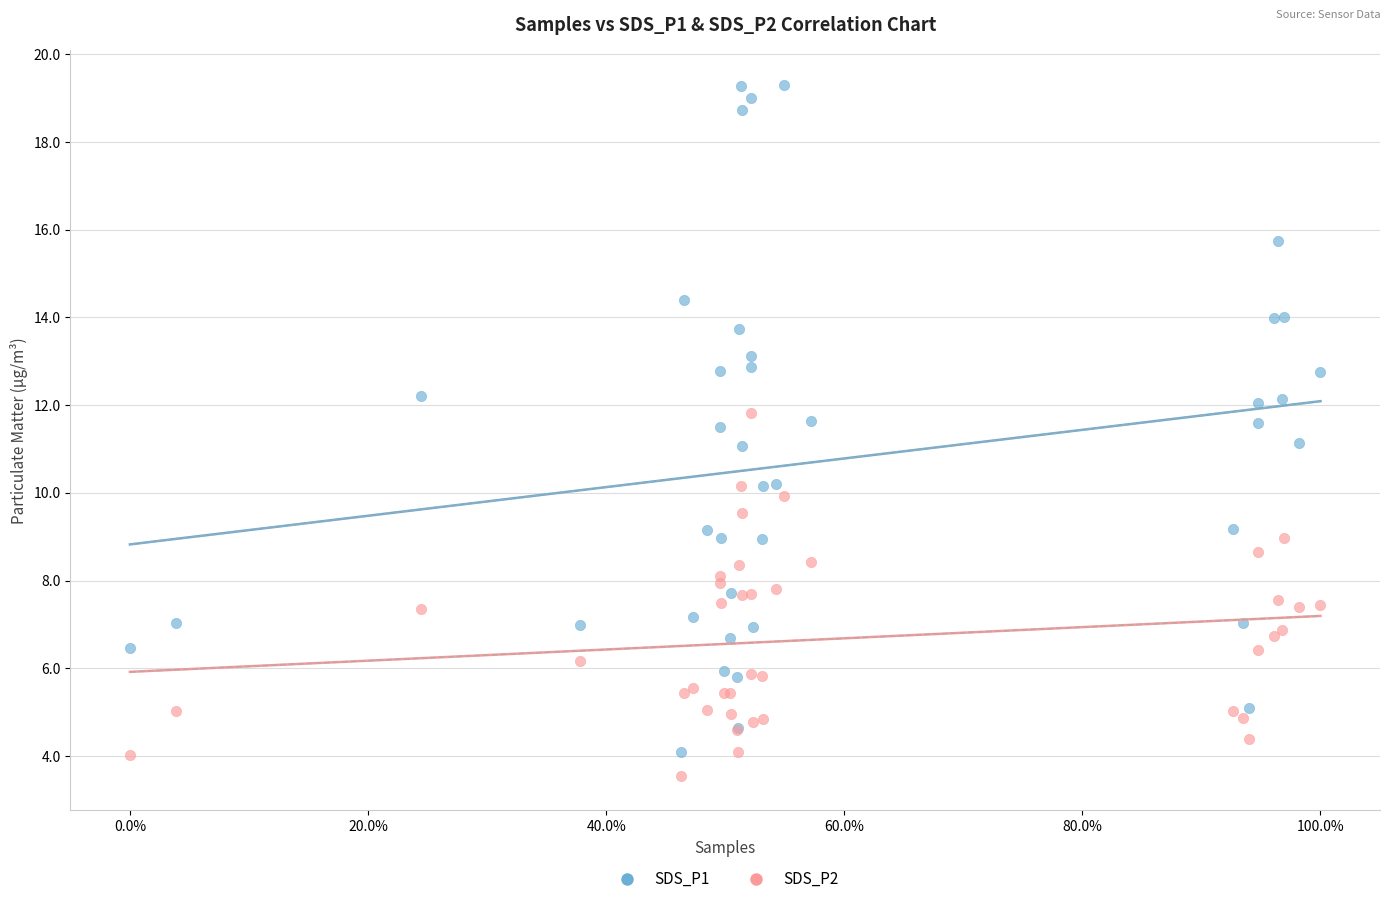

Which series reaches the maximum Y coordinate?

SDS_P1